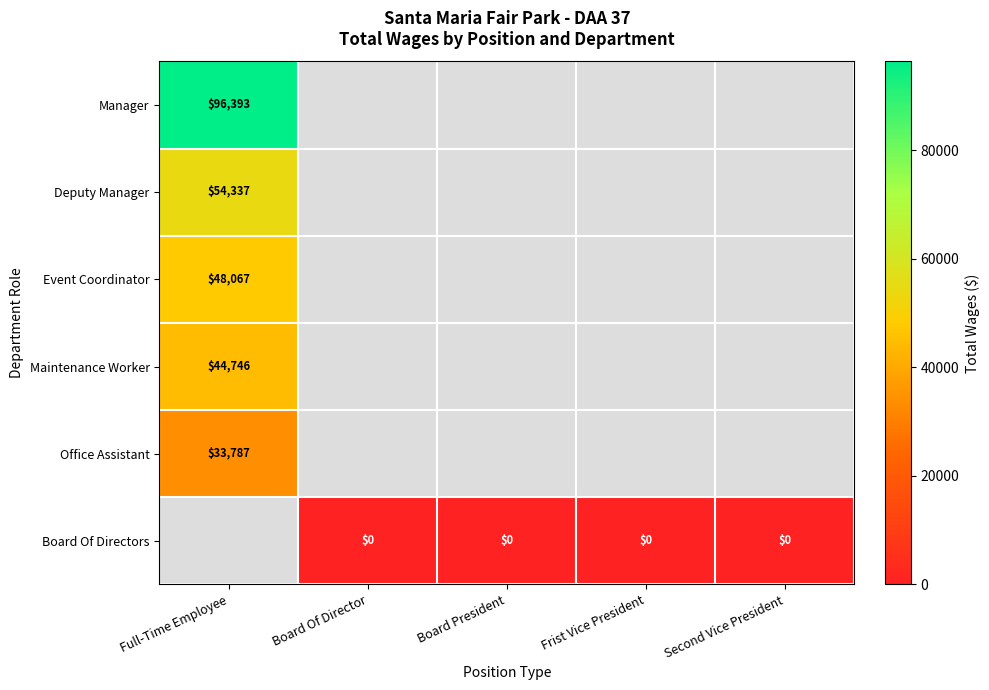

The Event Coordinator series shows 48067 at Full-Time Employee. True or false?

True